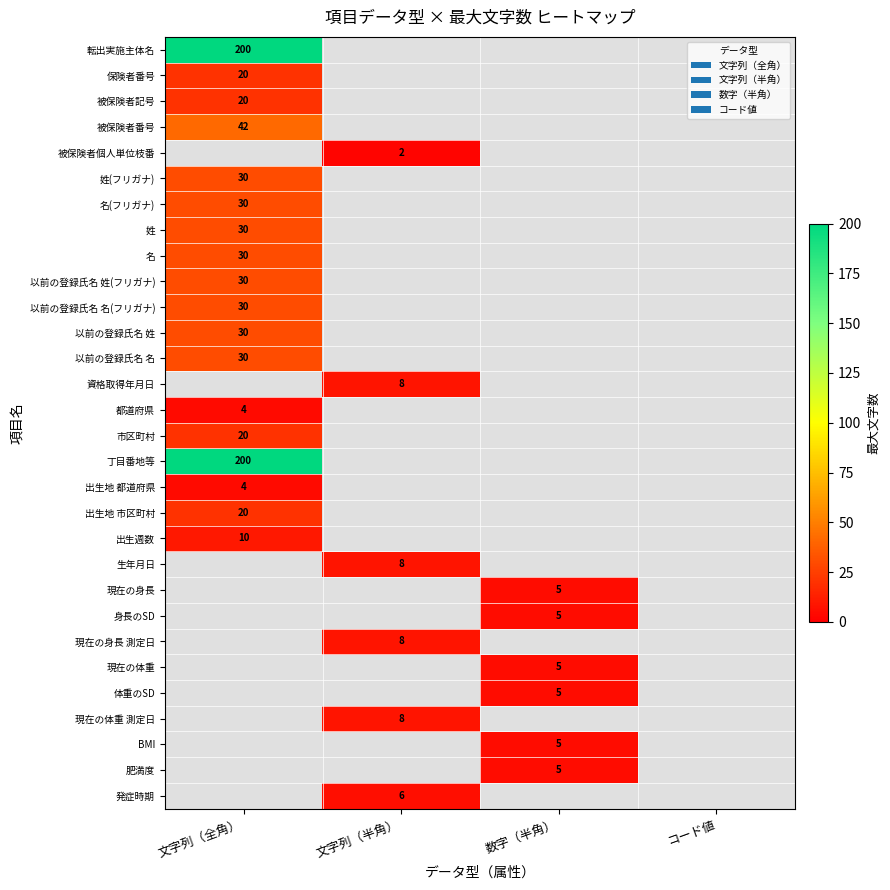

Is it true that 現在の身長 equals 5.0 at 数字（半角）?

True